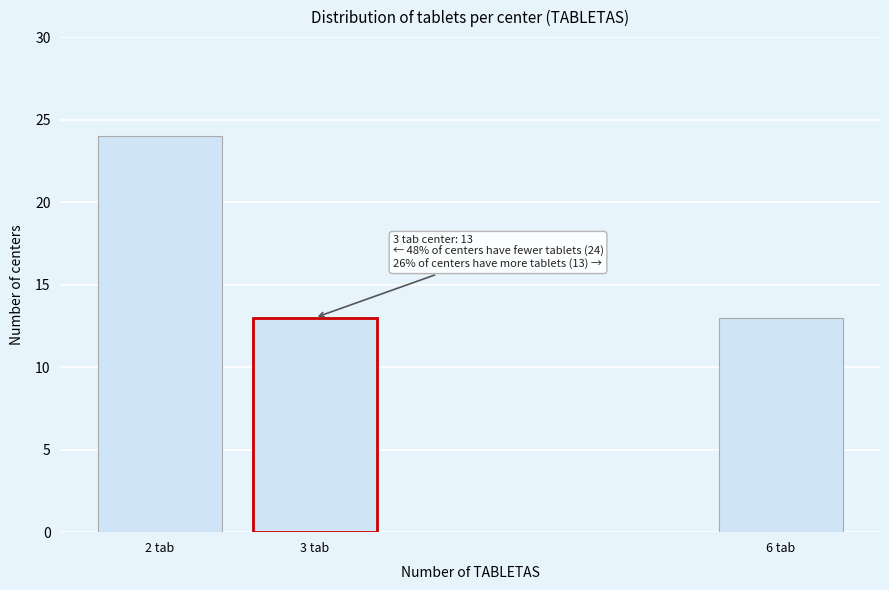

Reading left to right, what are all the values shown in this chart?

24	13	13